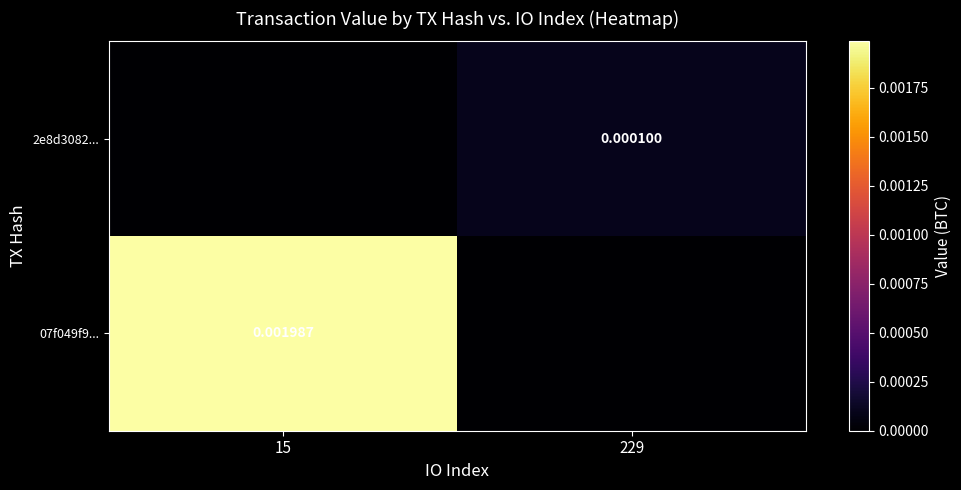

How many series are shown in this chart?

2